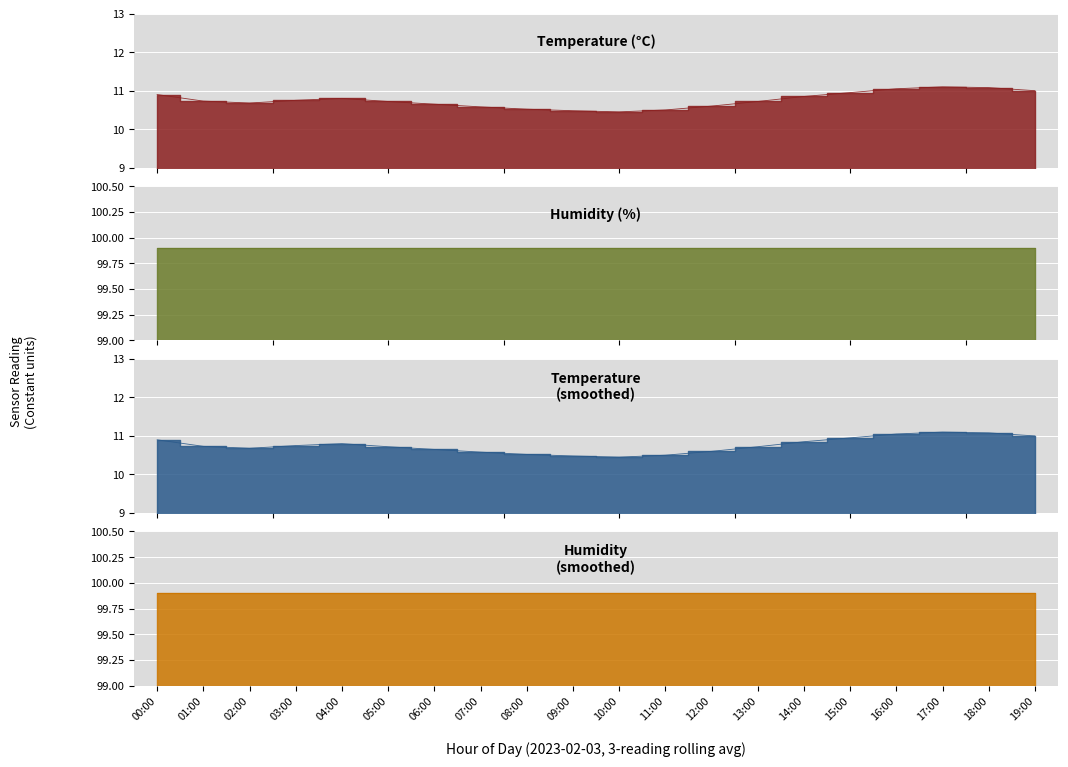

Reading right to left, extract all data points from this chart.

11.0	11.1	11.1	11.1	10.9	10.8	10.7	10.6	10.5	10.4	10.5	10.5	10.6	10.7	10.7	10.8	10.8	10.7	10.7	10.9